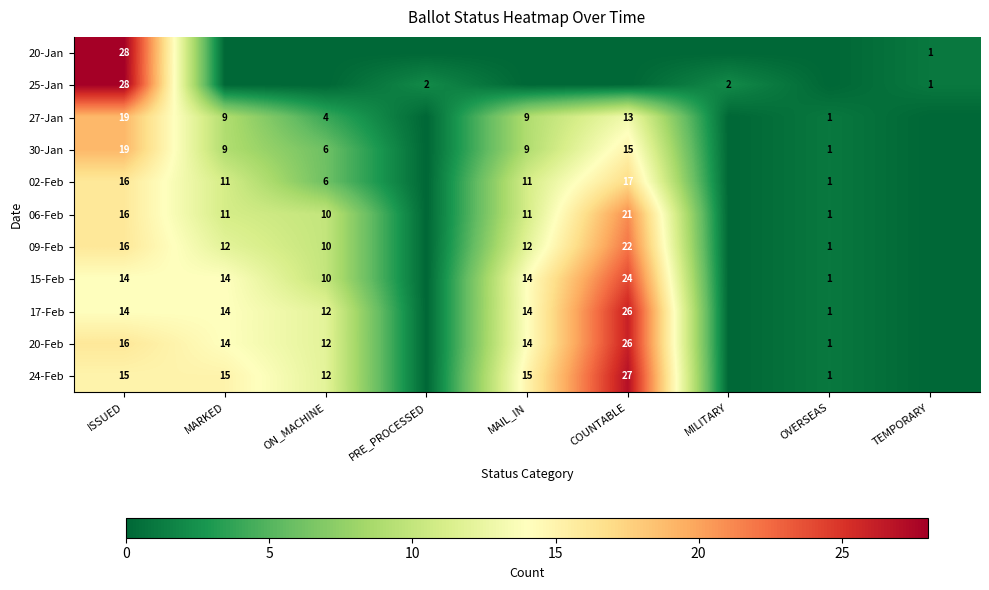

What is the difference between the 27-Jan values at MARKED and COUNTABLE?

4